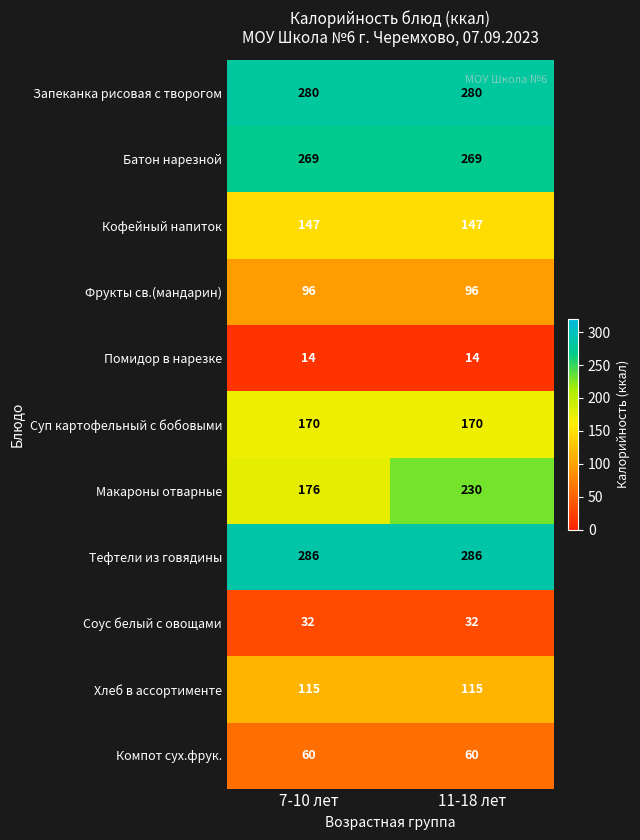

What is the sum of all Макароны отварные values?

406